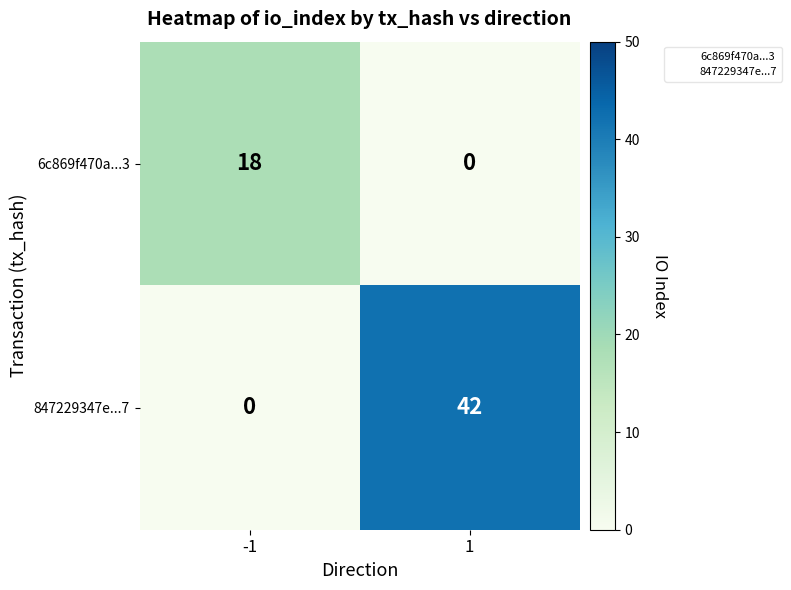

At which category does the chart reach its peak across all series?

1